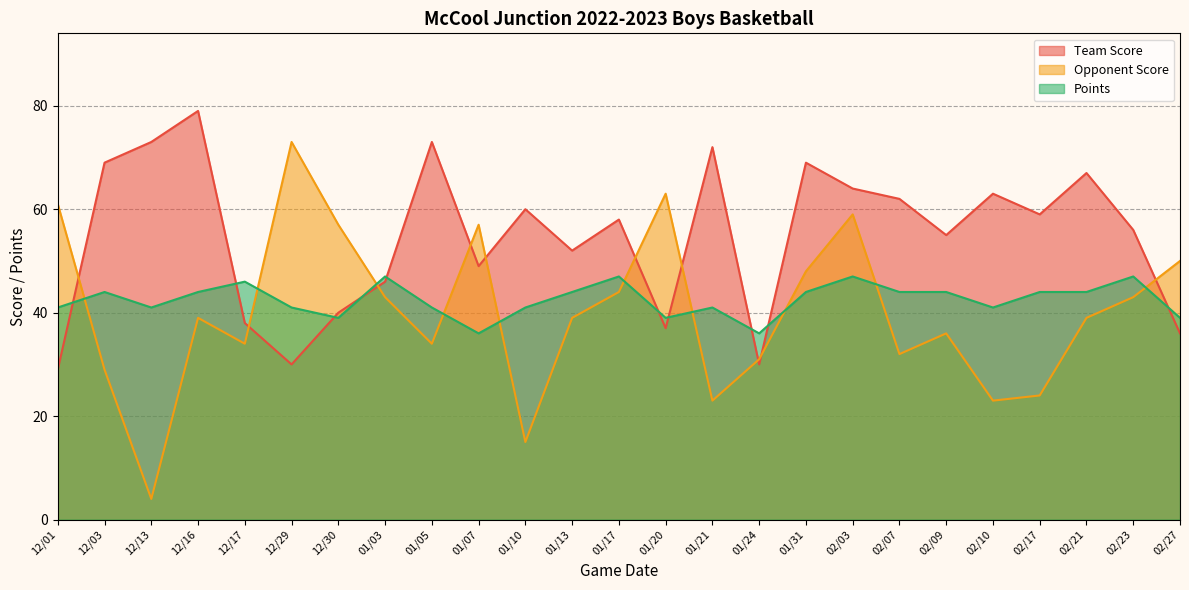

How many data points does each series have?

25